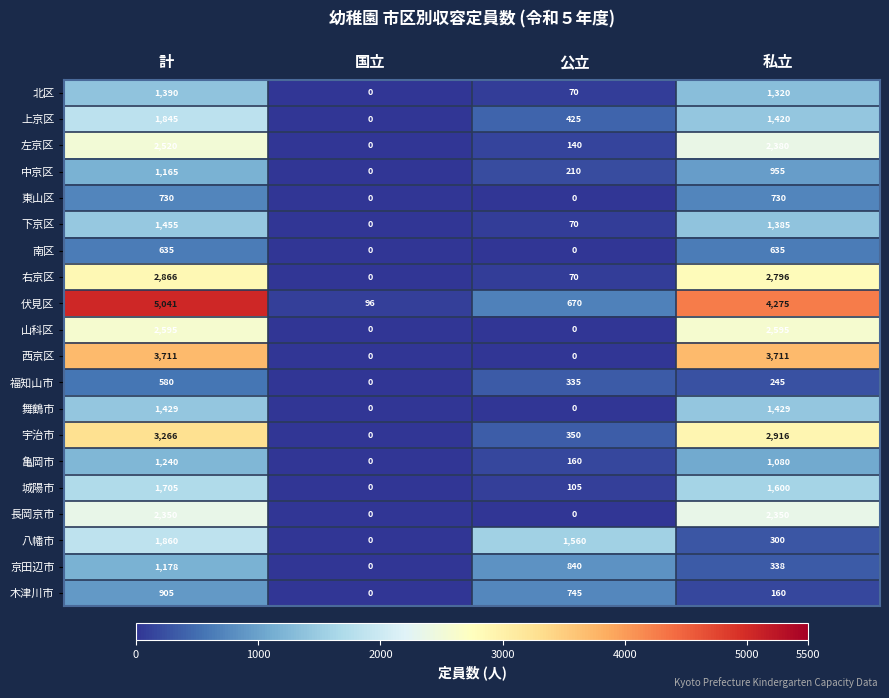

The value of 伏見区 at 公立 is 670. True or false?

True